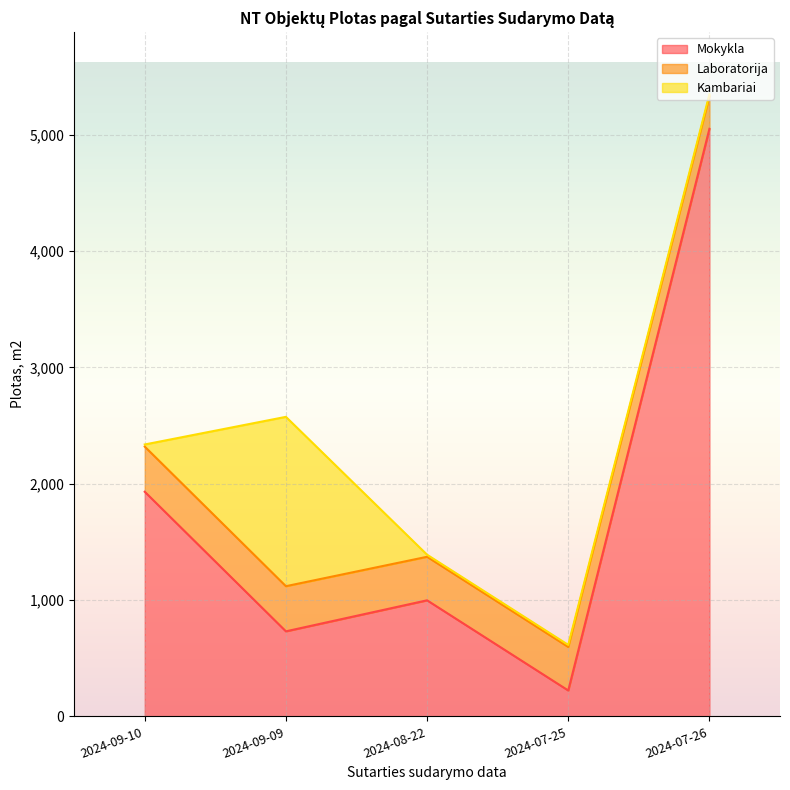

Which series changed the most between 2024-09-09 and 2024-07-26?

Mokykla